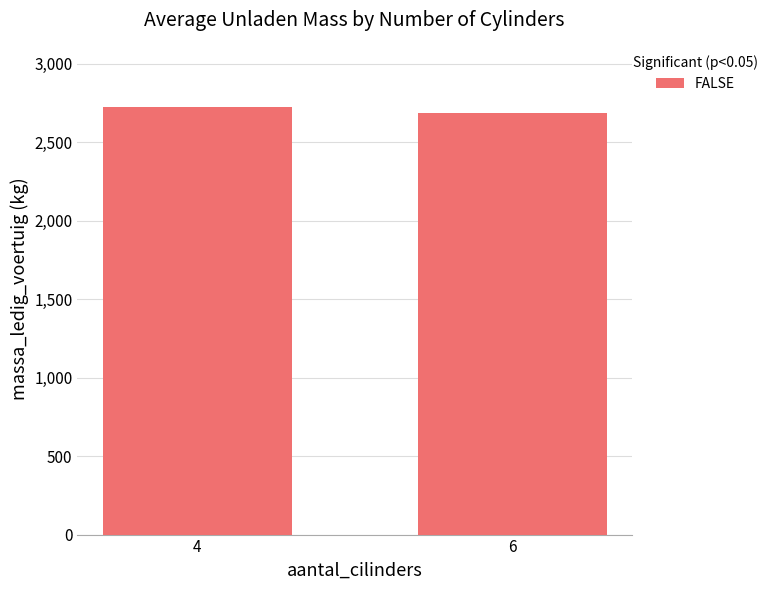

Between 6 and 4, which is larger?

4